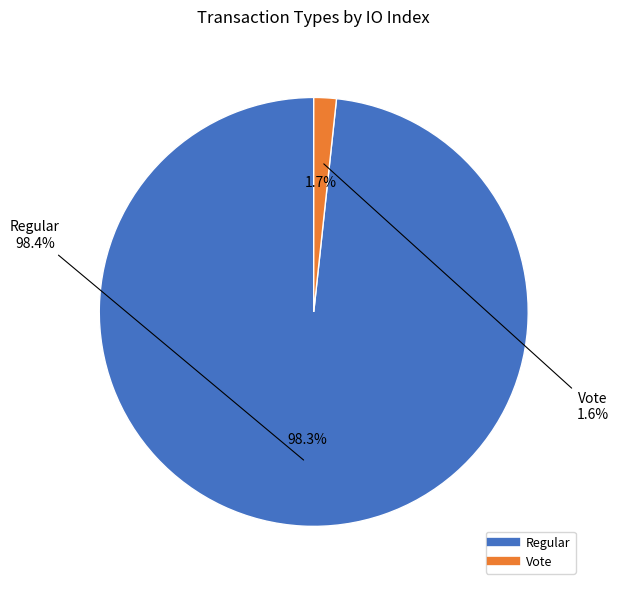

Which category has the smallest portion of the pie?

Vote